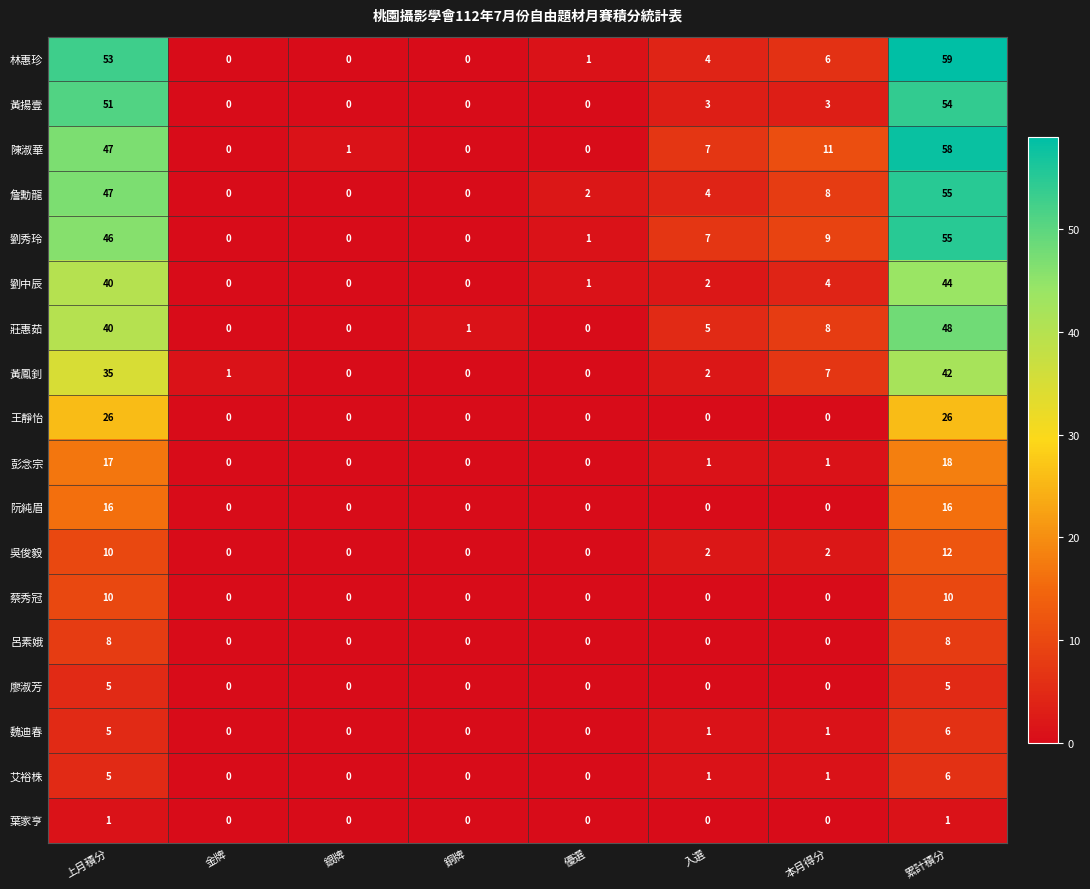

What is the spread (max minus min) of values at 本月得分?

11